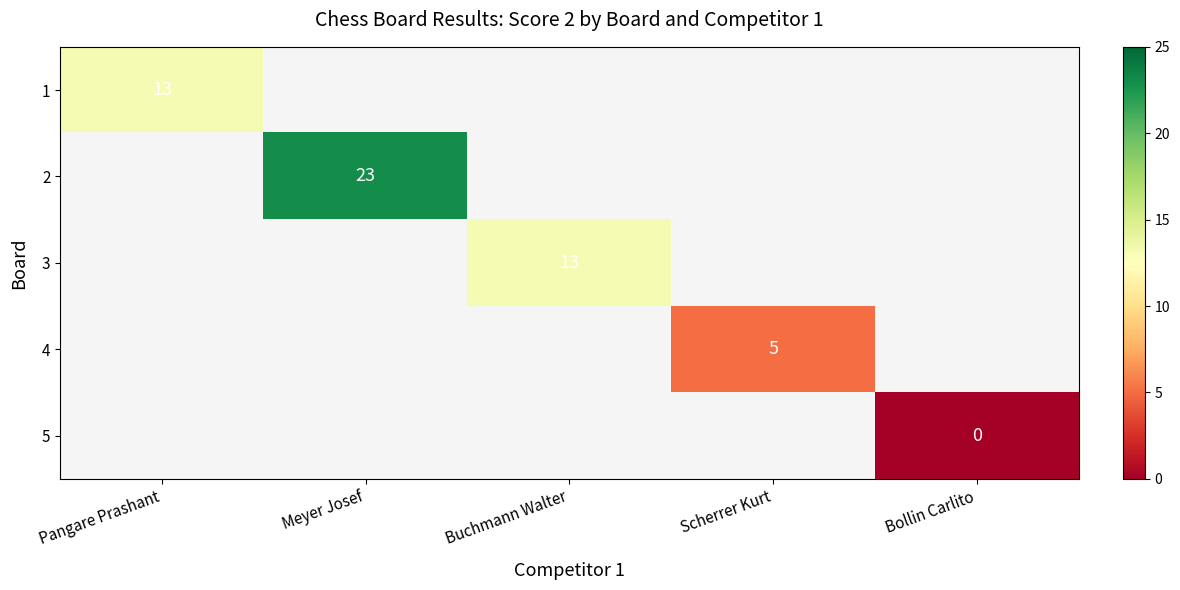

True or false: 1 has a value of 13.0 at Pangare Prashant.

True